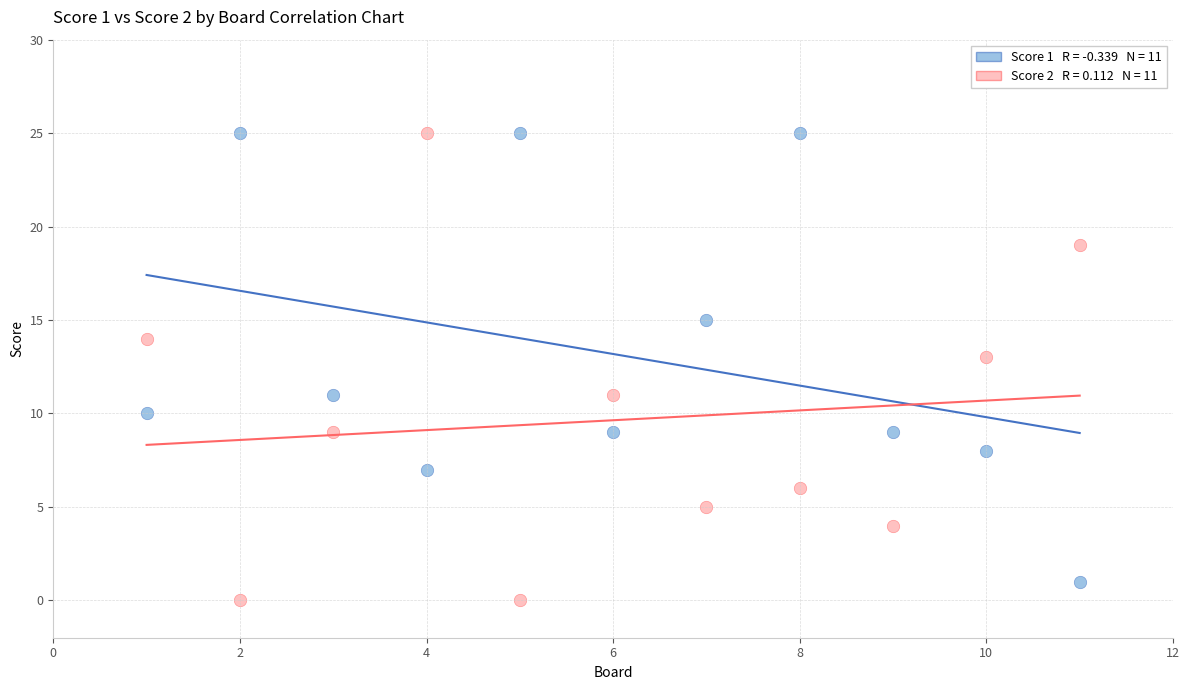

Across all data points, what is the range of X values (max minus min)?

10